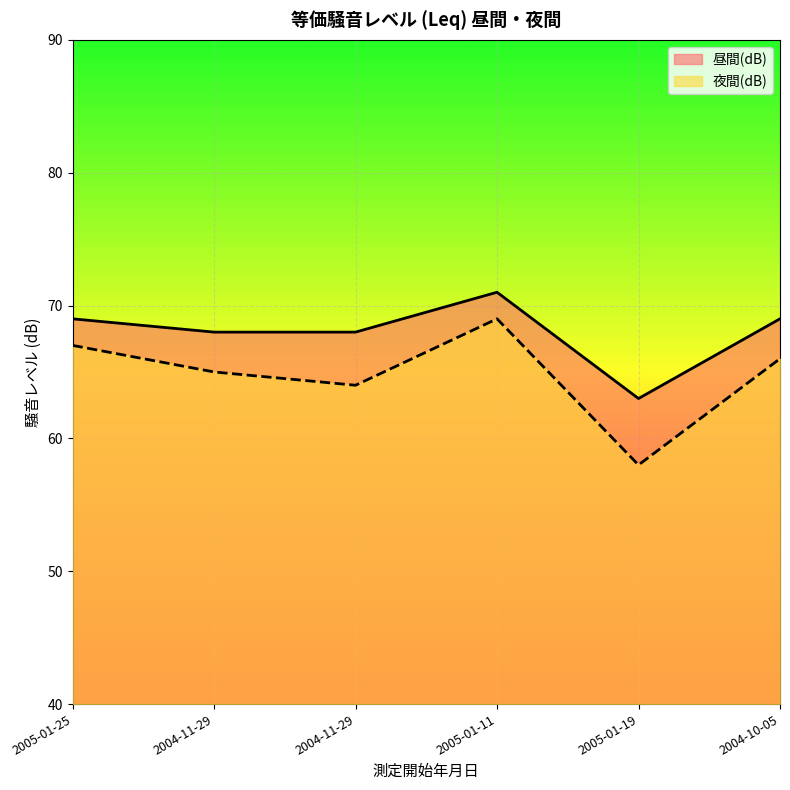

The value of 昼間(dB) at 2005-01-19 is 63. True or false?

True